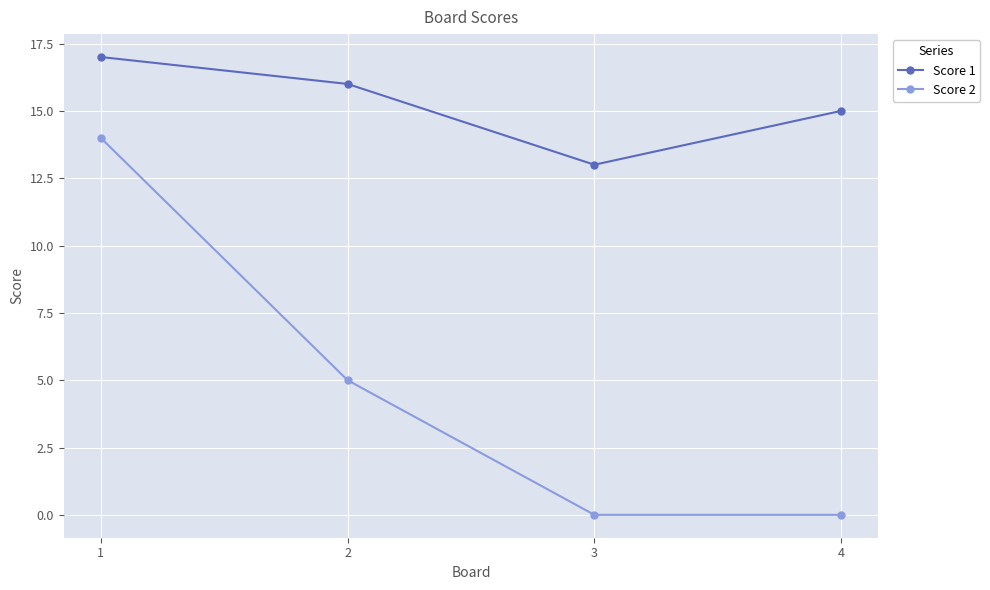

What is the difference between the highest and lowest values at 3?

13